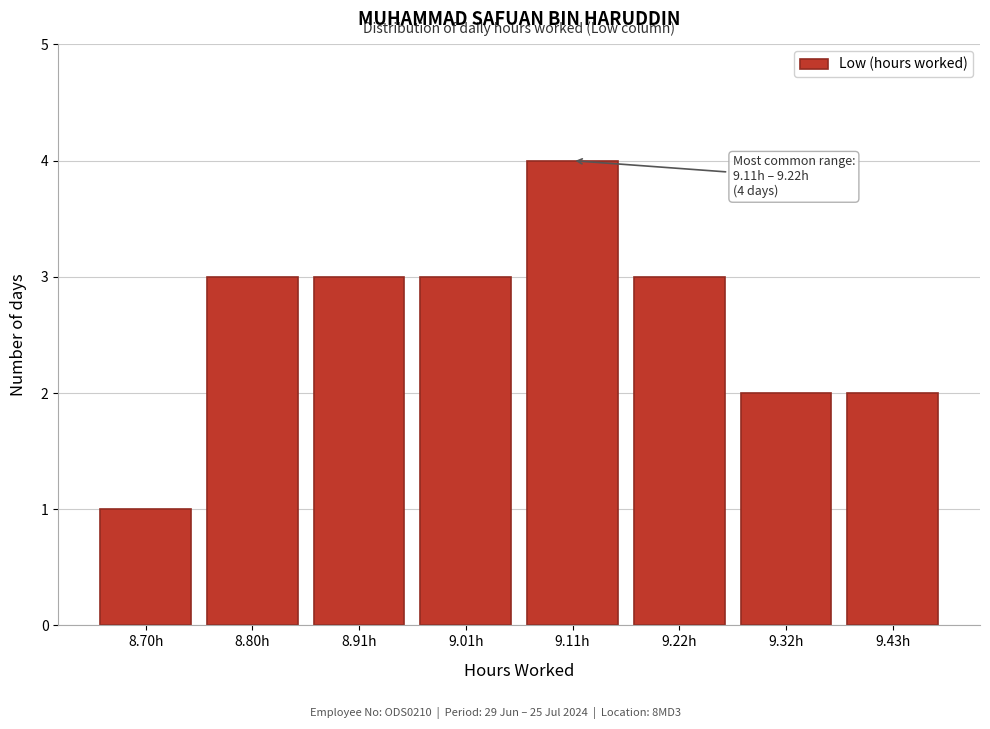

Reading right to left, extract all data points from this chart.

2	2	3	4	3	3	3	1